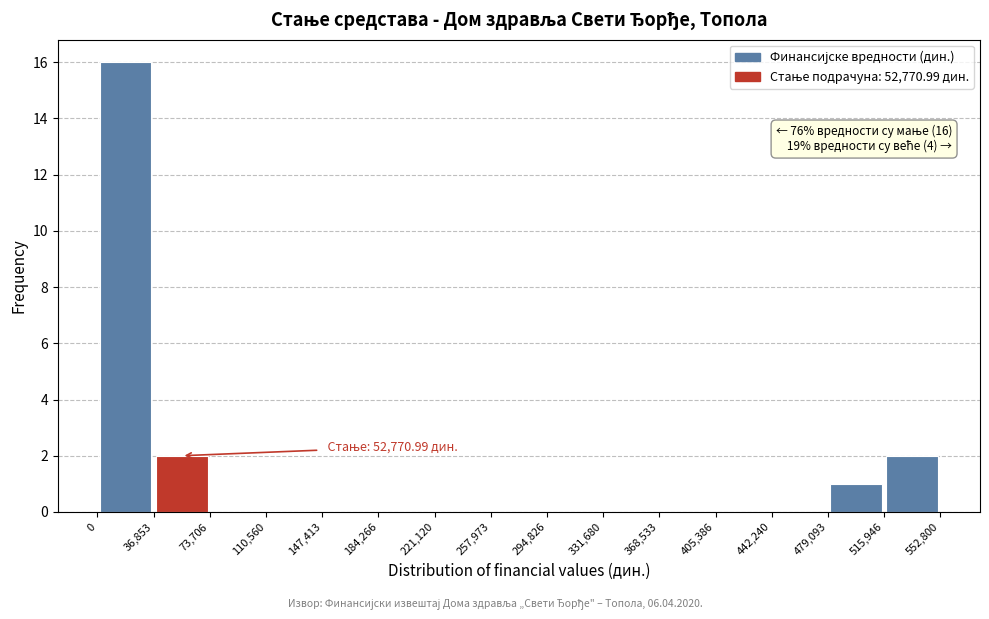

Which range on the x-axis has the tallest bar?

0 to 36,853